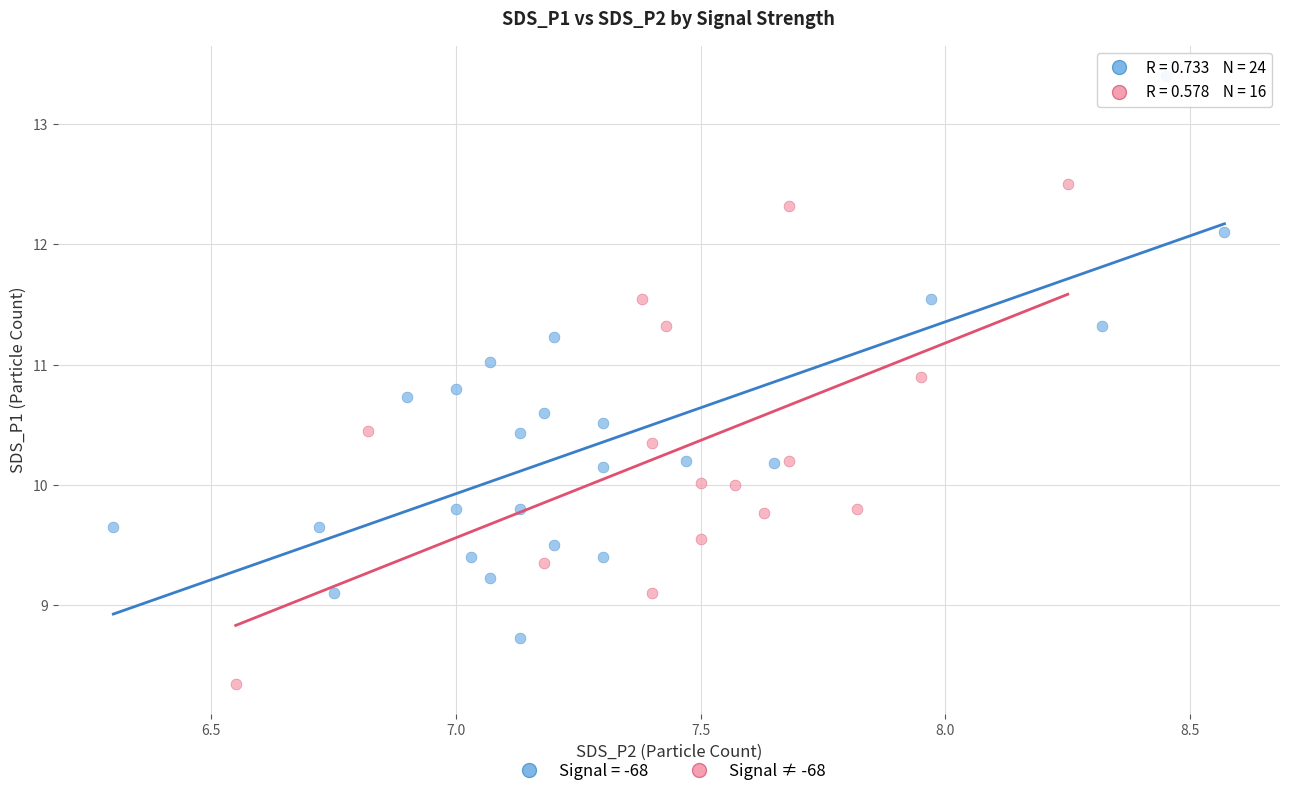

Which series has the widest spread of Y values?

Signal = -68